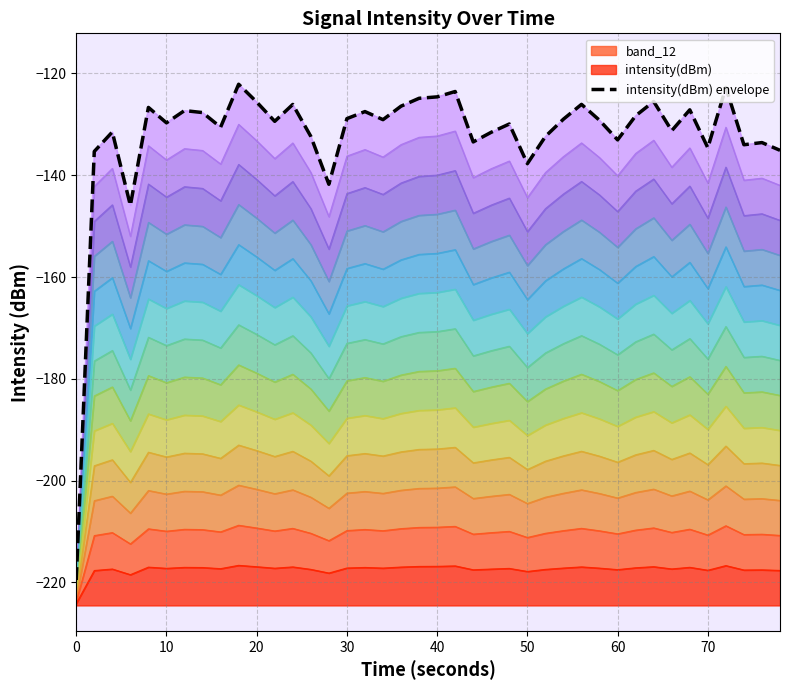

True or false: the data shows -126.1 at 12.

True